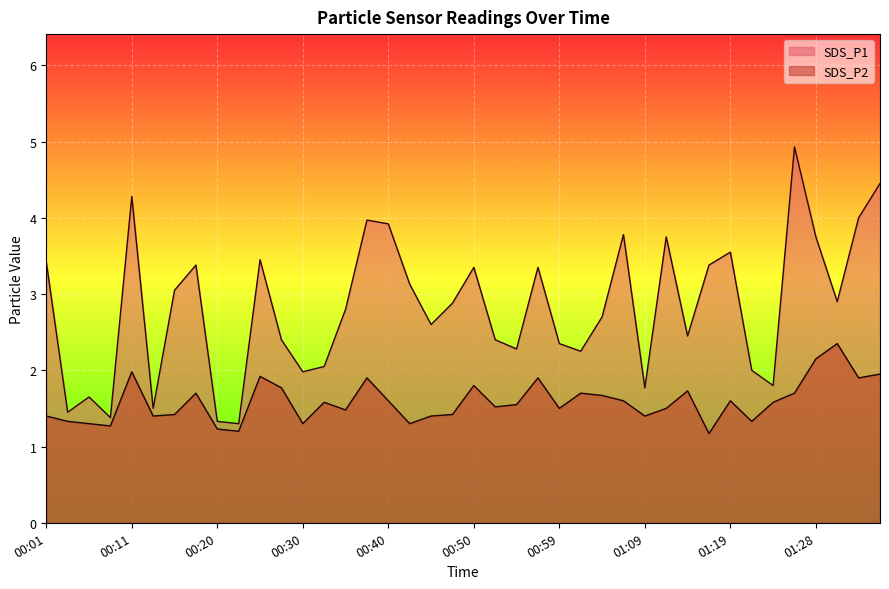

What is the lowest value of the SDS_P2 series?

1.2